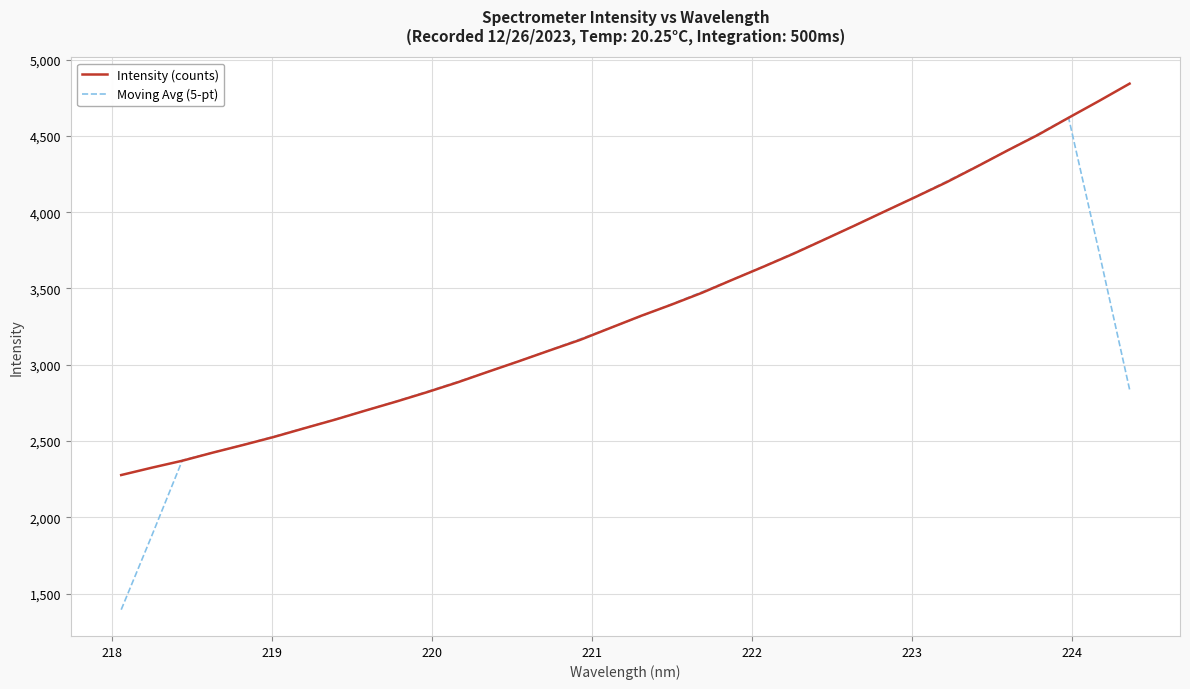

List the series in order of their peak value, lowest first.

Moving Avg (5-pt), Intensity (counts)